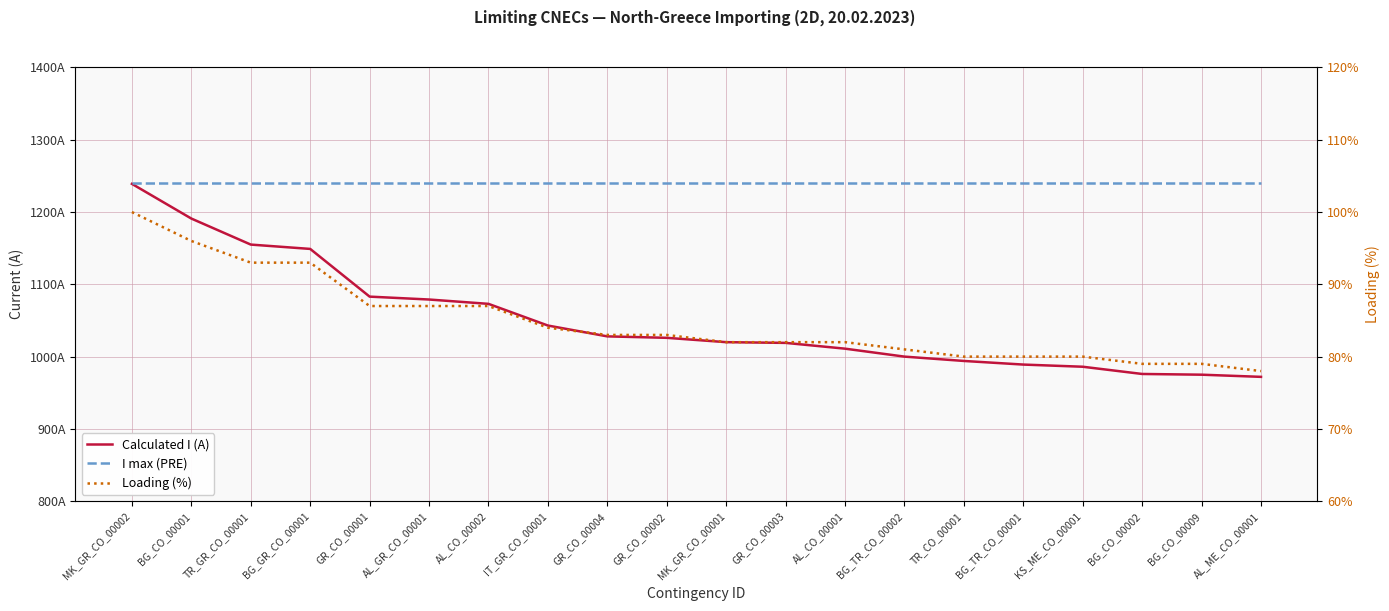

What are all the series names shown in the legend?

Calculated I (A), I max (PRE), Loading (%)